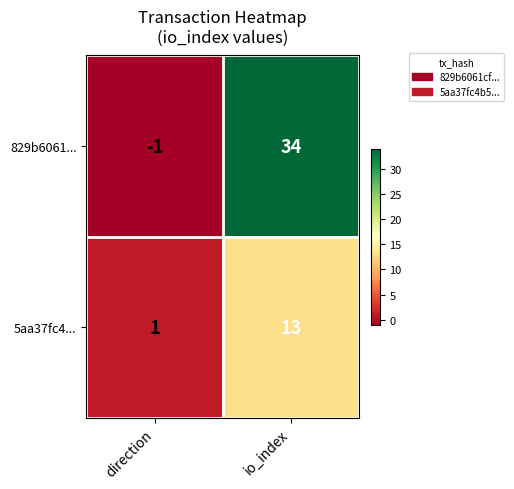

Reading left to right, list all the values displayed in this chart.

829b6061...: -1	34
5aa37fc4...: 1	13